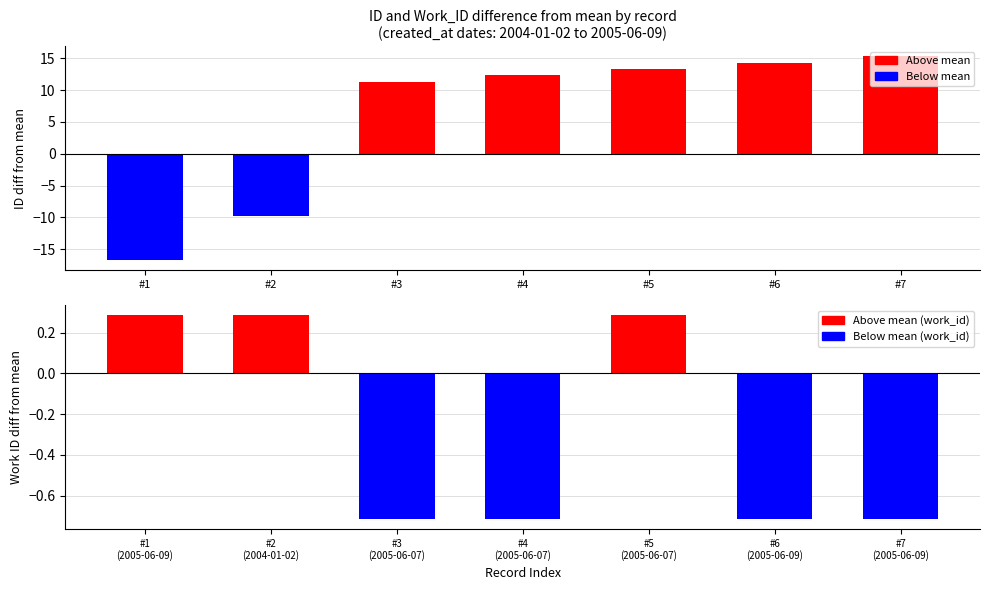

What is the value of the work_id bar at the 5th from the left?

0.3